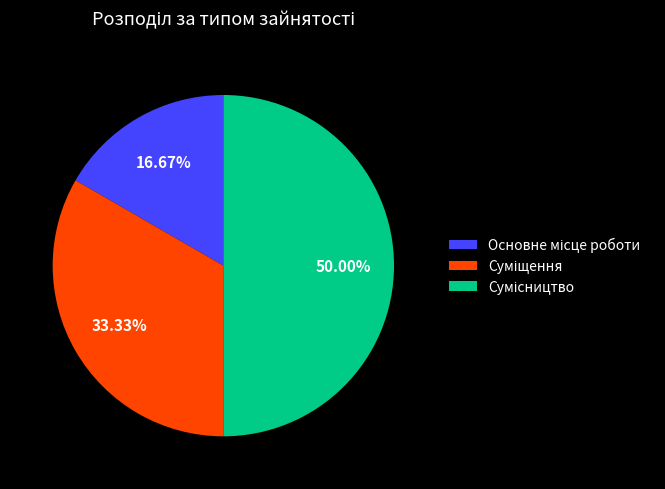

Count the number of slices in the pie.

3